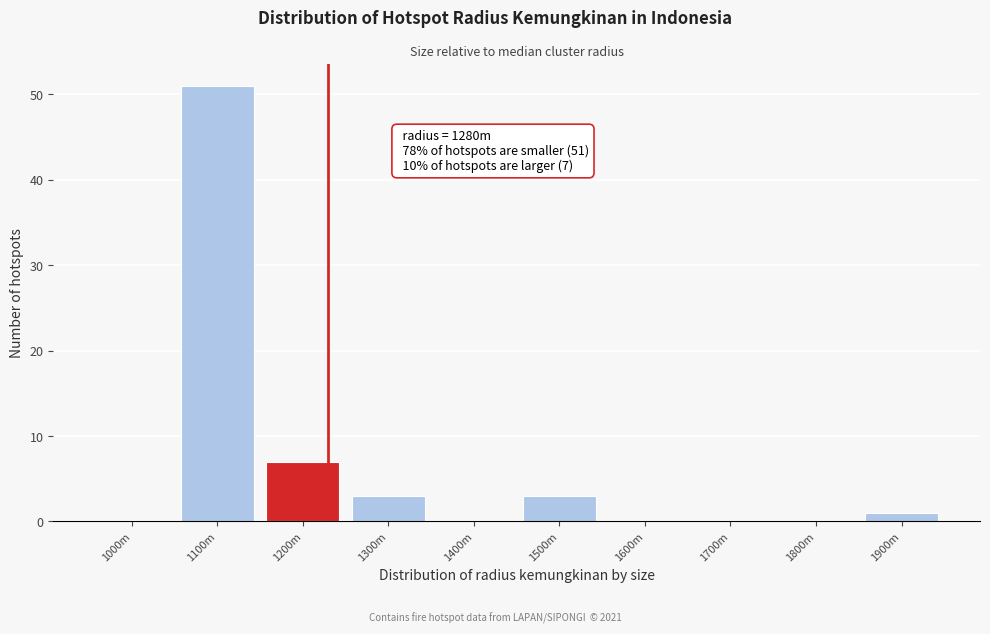

Reading right to left, transcribe all the data shown in this chart.

1900m=1	1800m=0	1700m=0	1600m=0	1500m=3	1400m=0	1300m=3	1200m=7	1100m=51	1000m=0